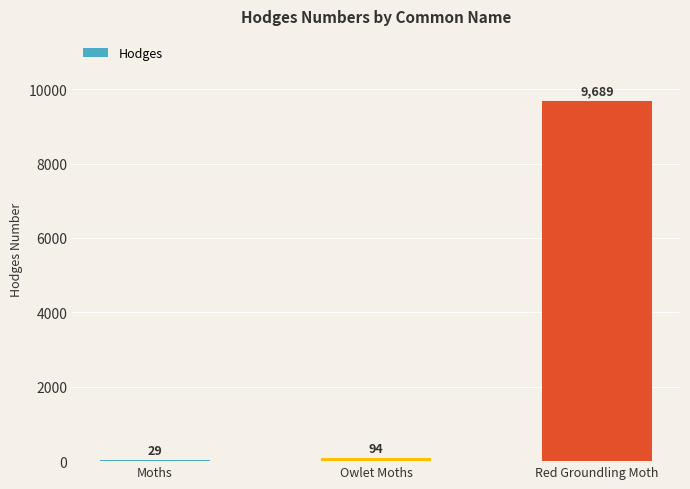

At which label is the value closest to 4859?

Owlet Moths